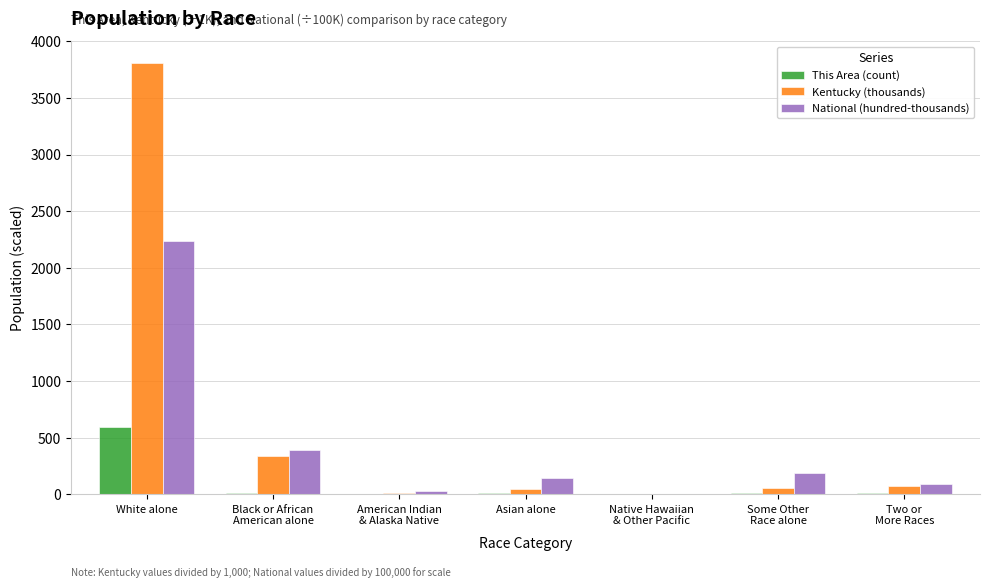

What is the greatest value displayed?

3809.5